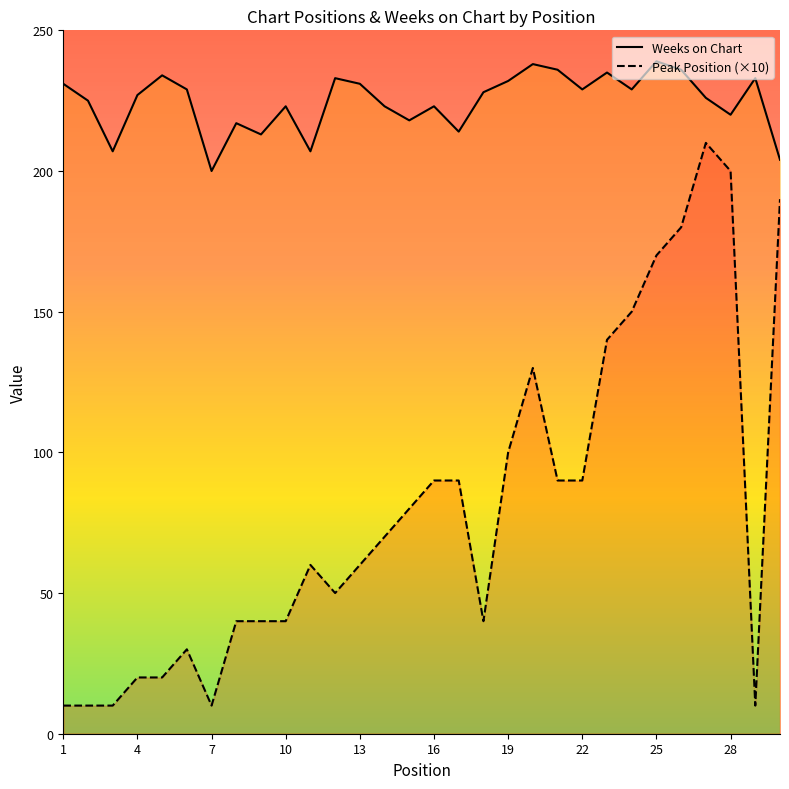

What is the greatest value displayed?

239